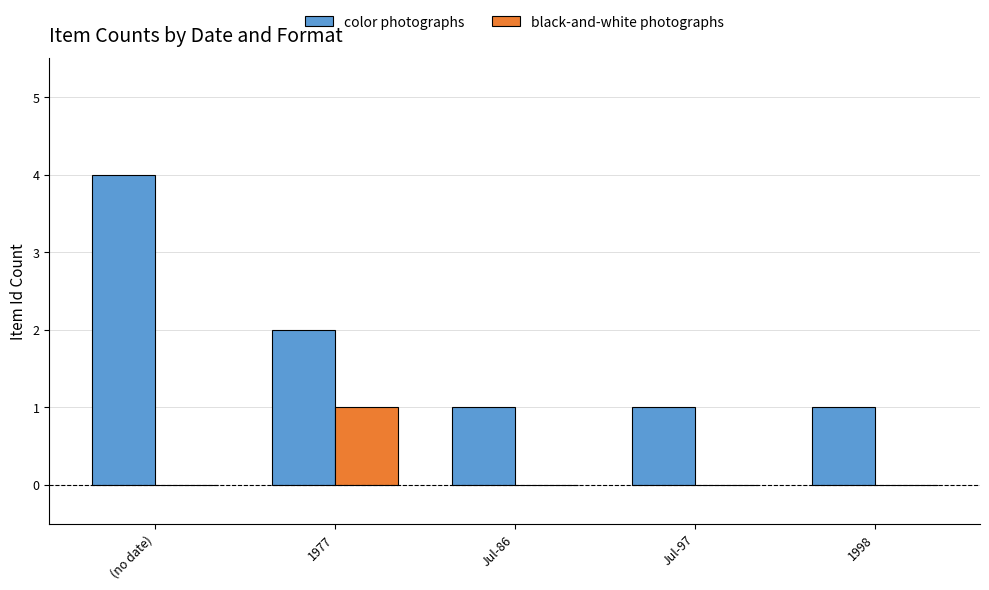

Are the bars horizontal?

No